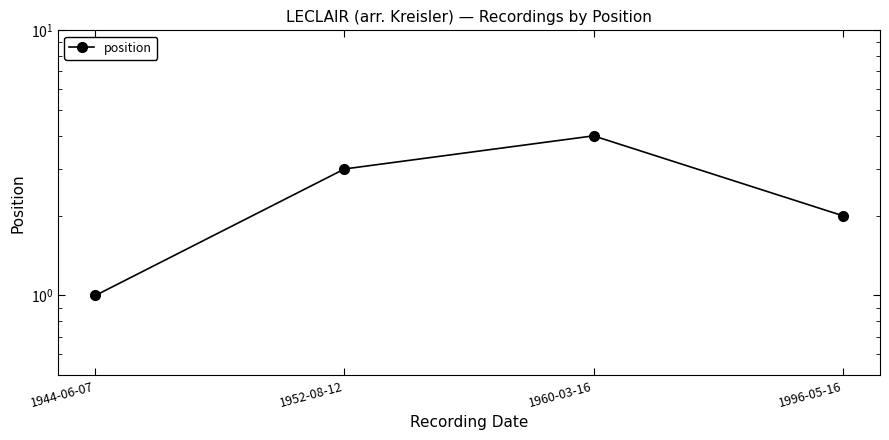

How many values are between 2 and 4?

3